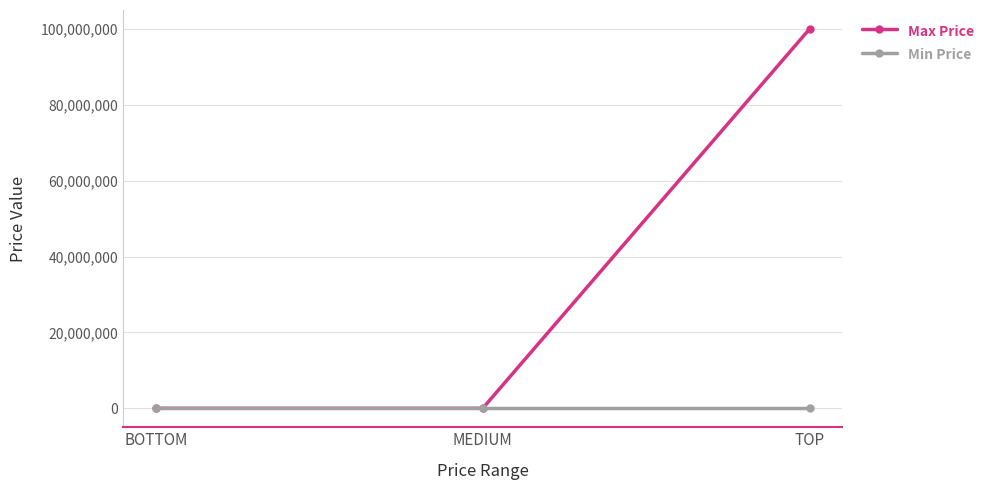

What is the sum of the Min Price values at BOTTOM and MEDIUM?

1